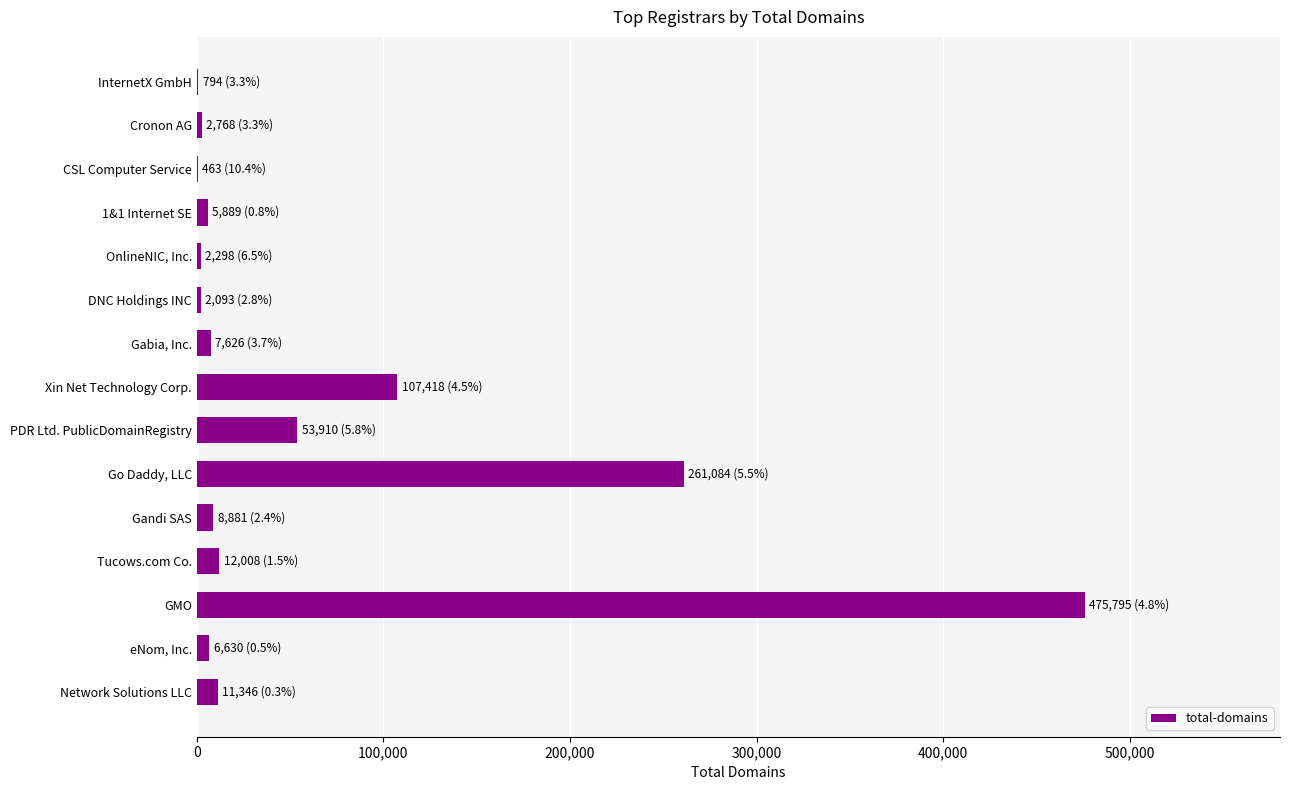

What is the sum of all values?

959003